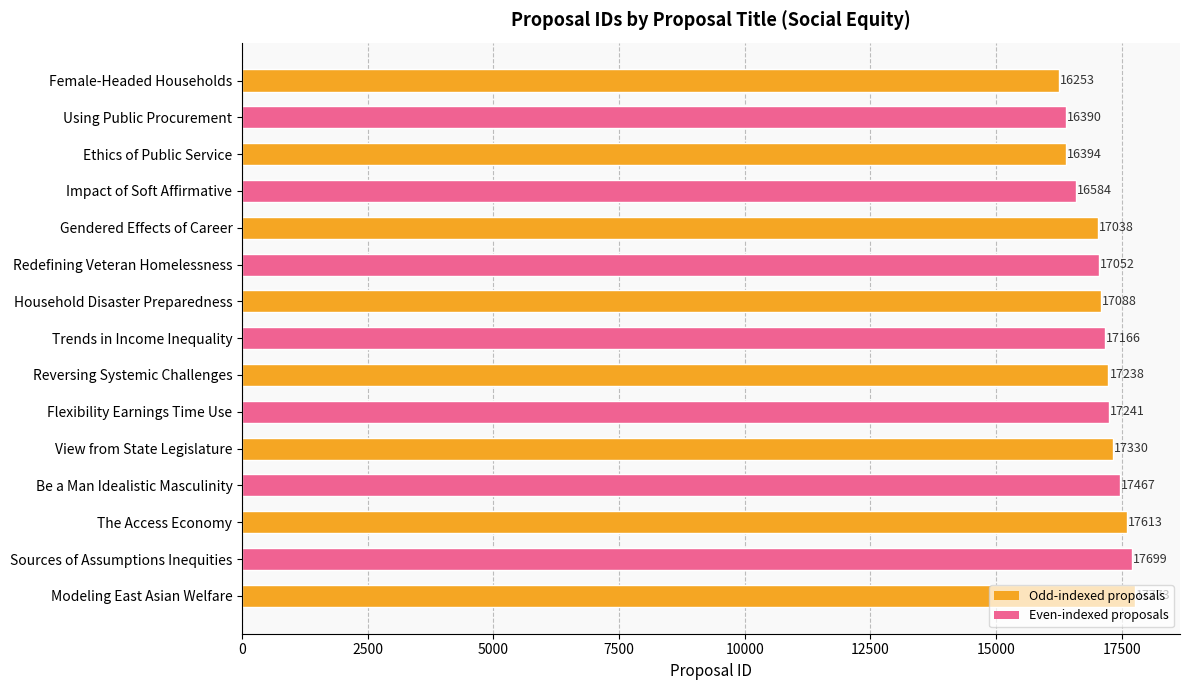

The chart shows a value of 11511 at The Access Economy. True or false?

False